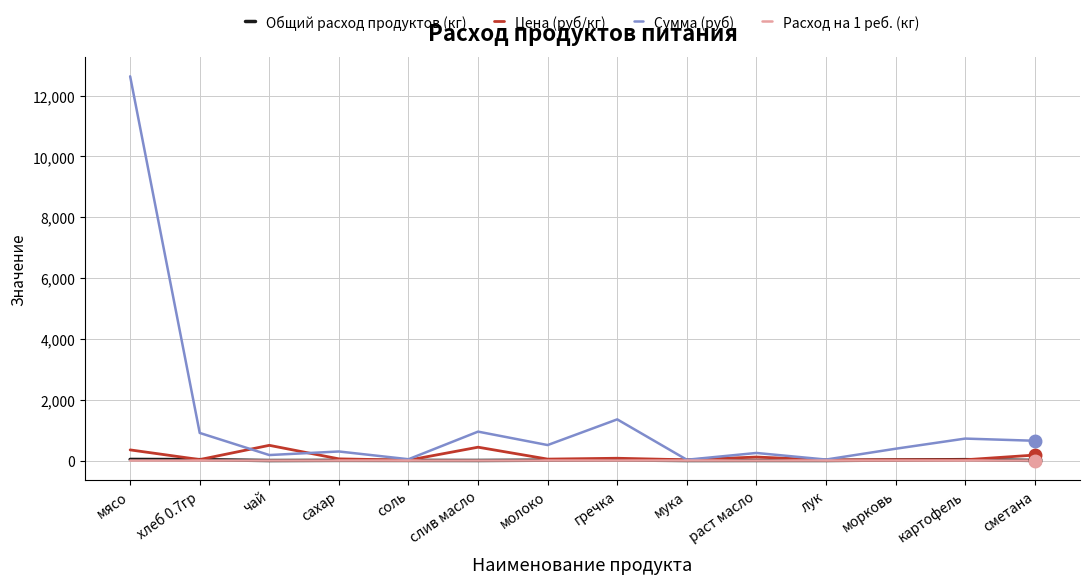

Where is Сумма (руб) nearest to the value 6330?

гречка